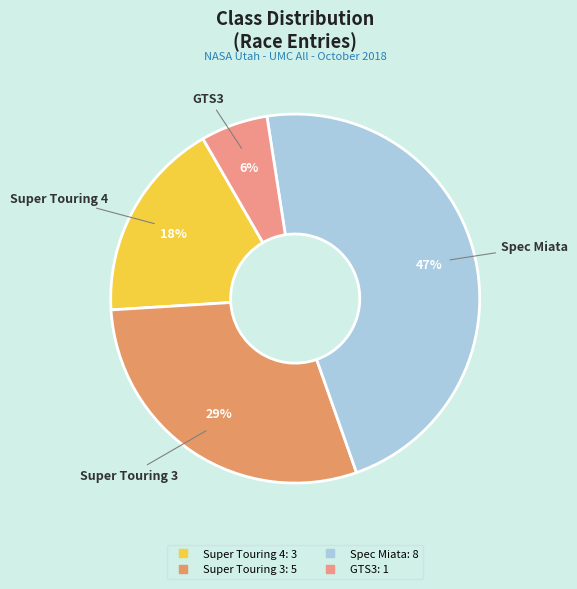

To the nearest percent, what percentage of the pie is Super Touring 4?

18%